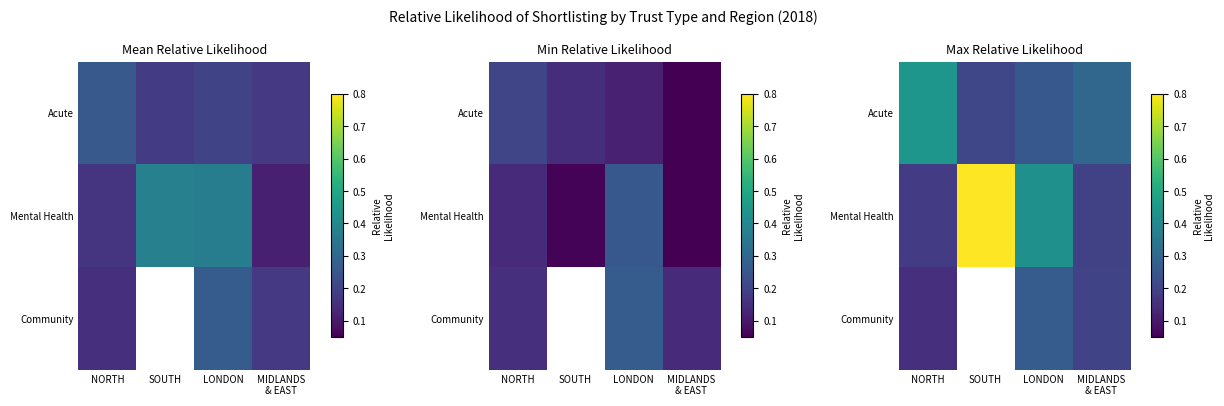

List the series in order of their peak value, lowest first.

Community, Acute, Mental Health